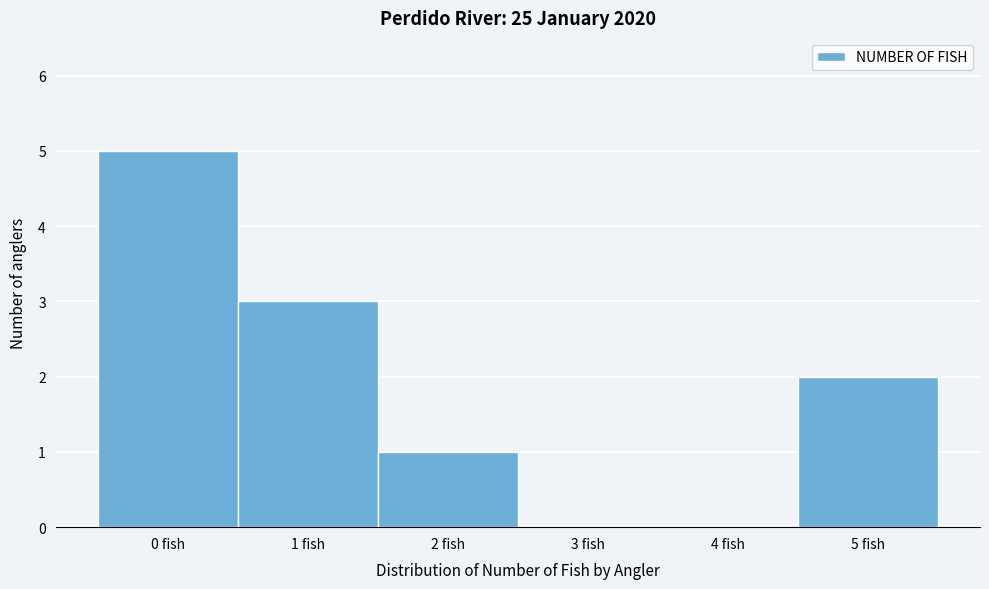

Reading left to right, transcribe this chart: for each bar, give the range it covers on the x-axis and its height. The values are not printed on the chart, so give them approximately, as read against the axis.

-0.5 to 0.5: 5
0.5 to 1.5: 3
1.5 to 2.5: 1
2.5 to 3.5: 0
3.5 to 4.5: 0
4.5 to 5.5: 2